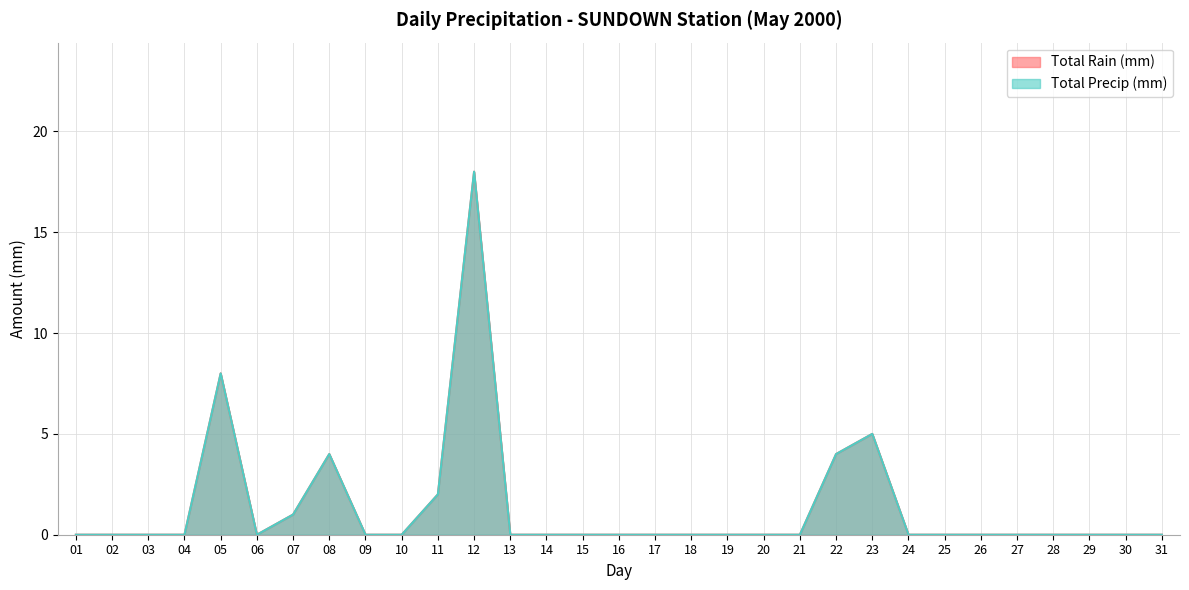

True or false: Total Rain (mm) and Total Precip (mm) intersect in this chart.

False